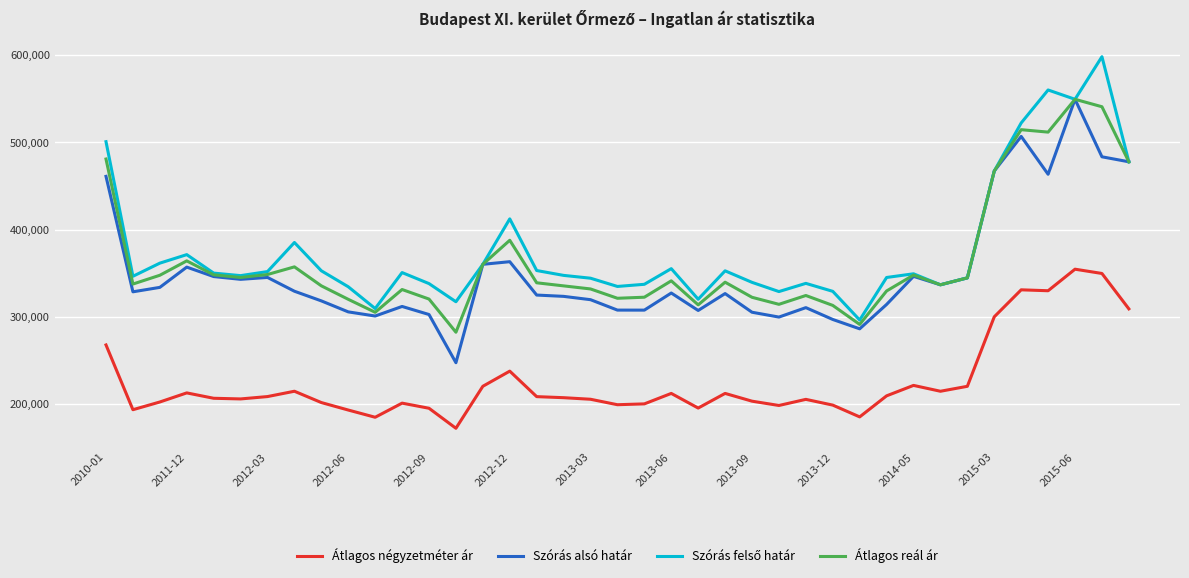

True or false: Átlagos reál ár and Átlagos négyzetméter ár cross at least once.

False